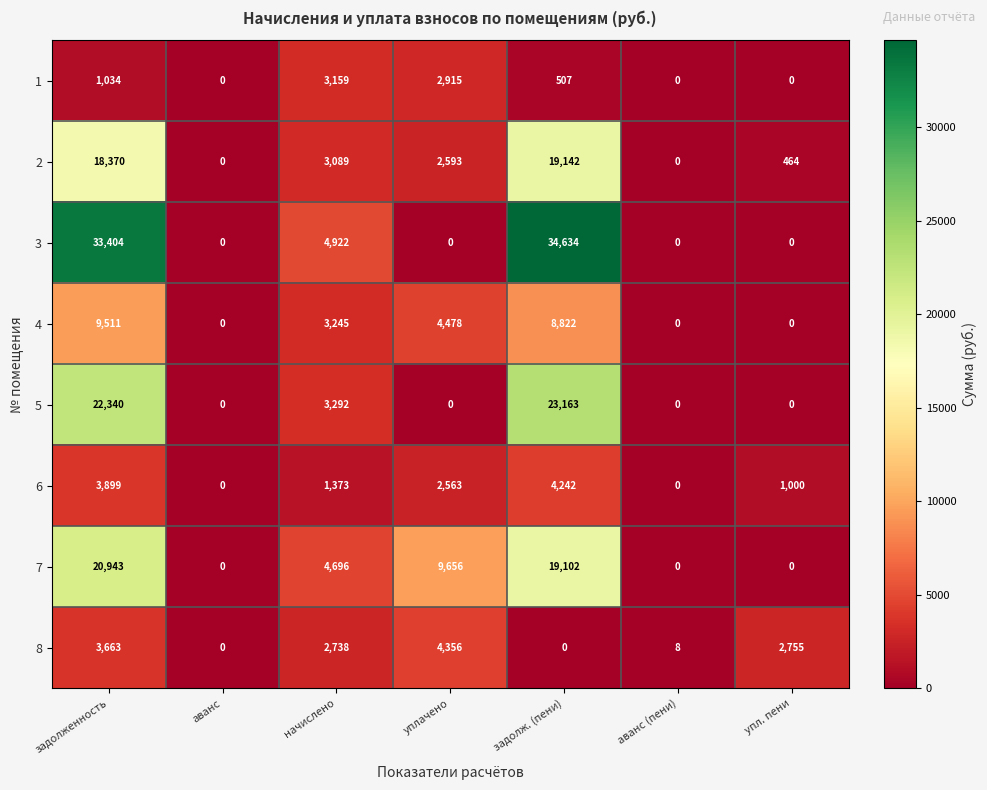

What is the total value across all series at задолженность?

113164